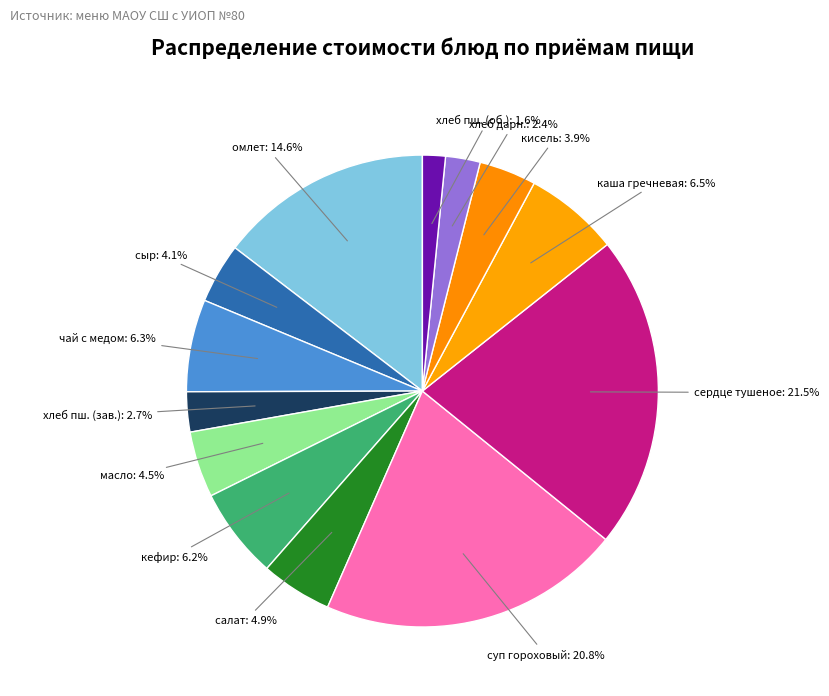

How many slices are in this pie chart?

13